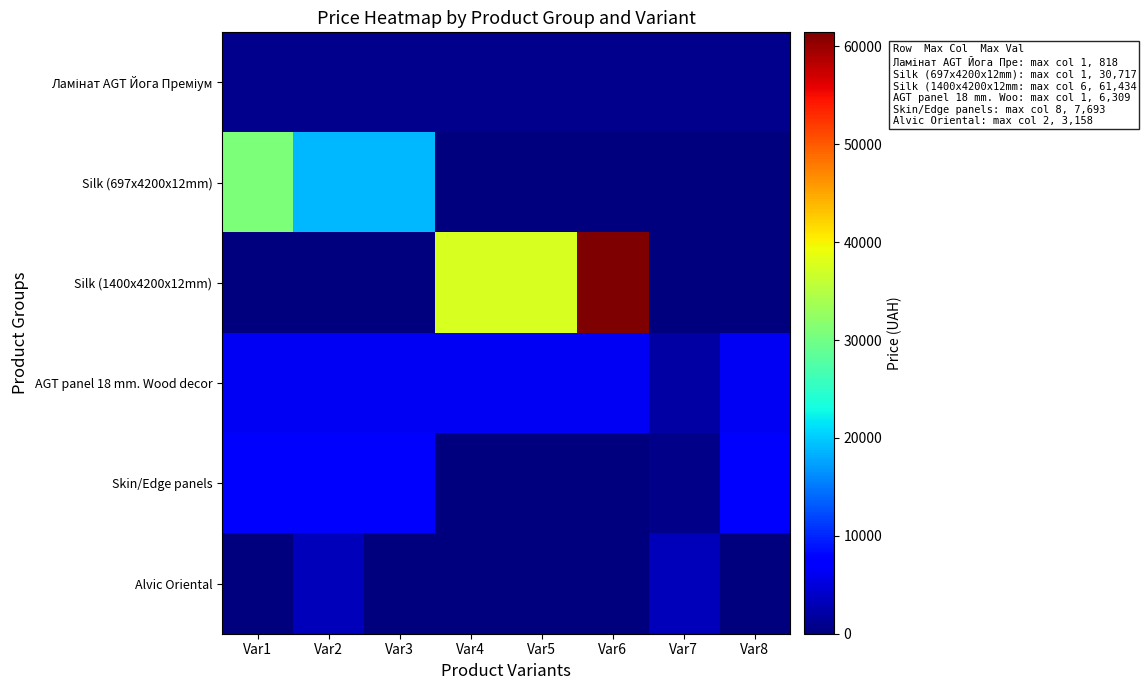

Which series has the largest range (max minus min)?

Silk (1400x4200x12mm)